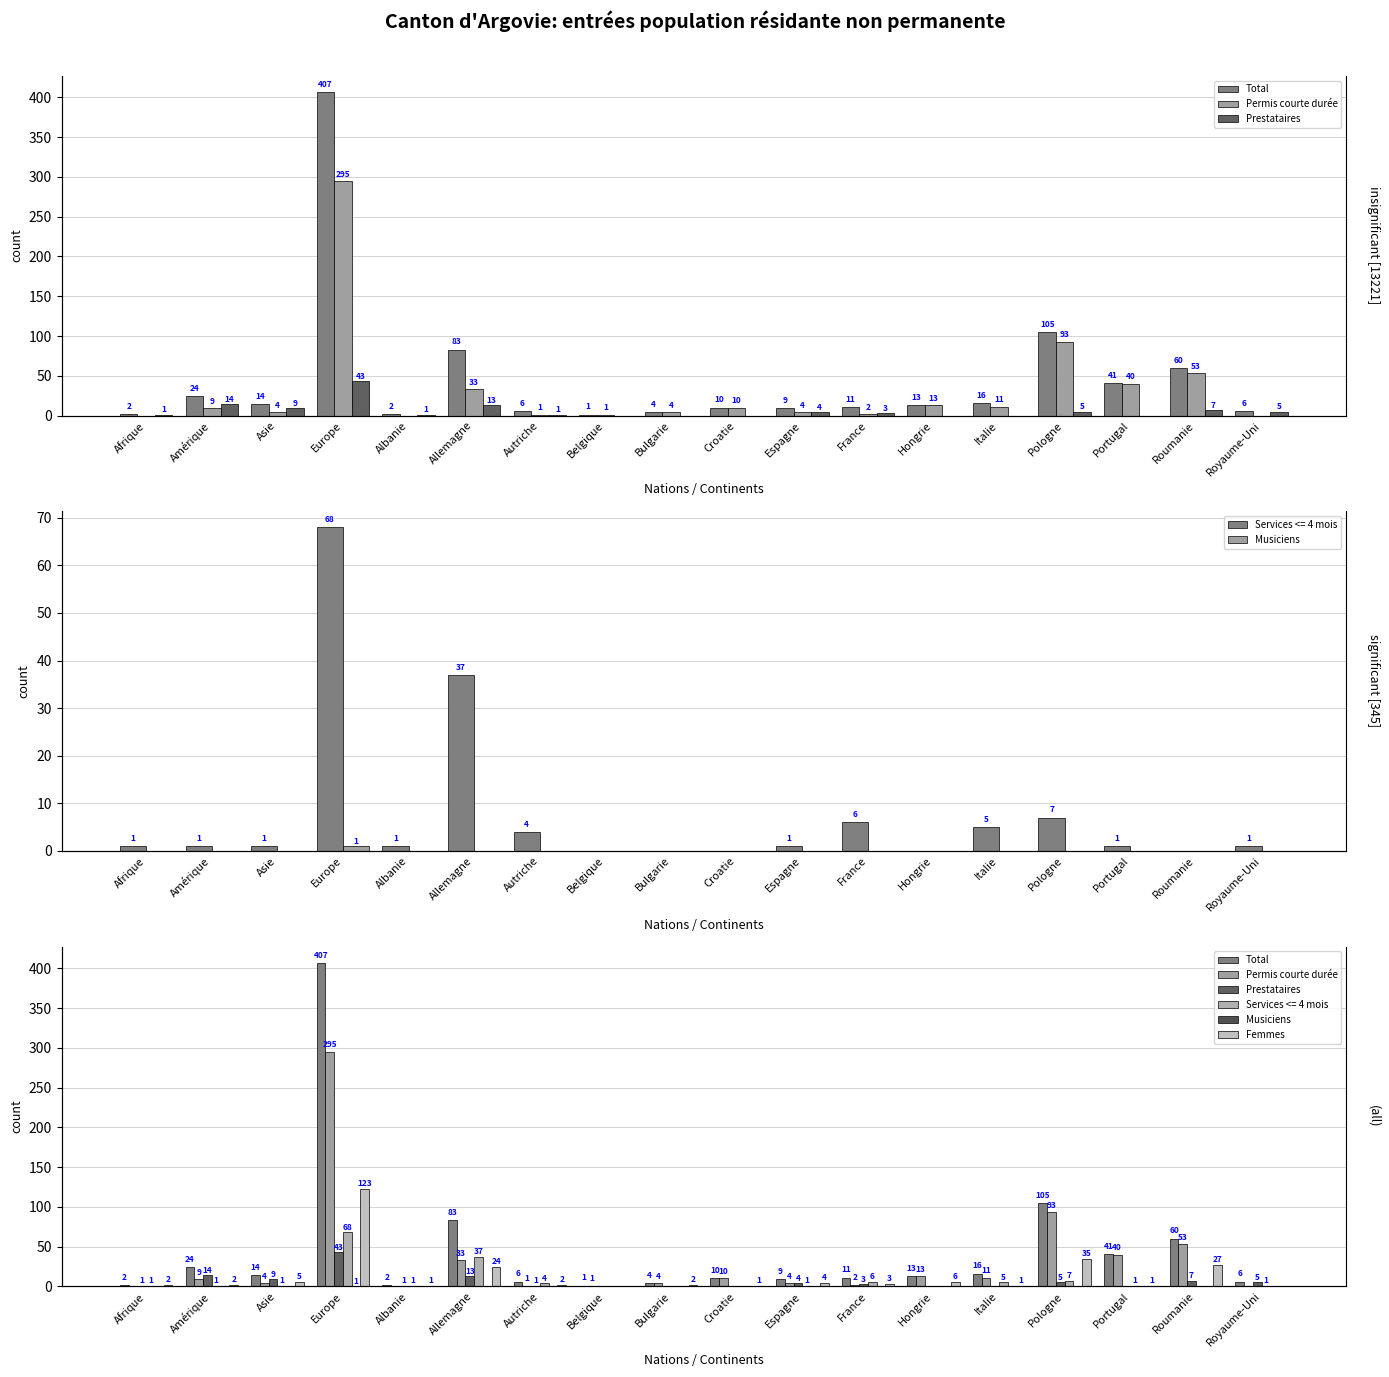

At which label is Total closest to 204?

Pologne